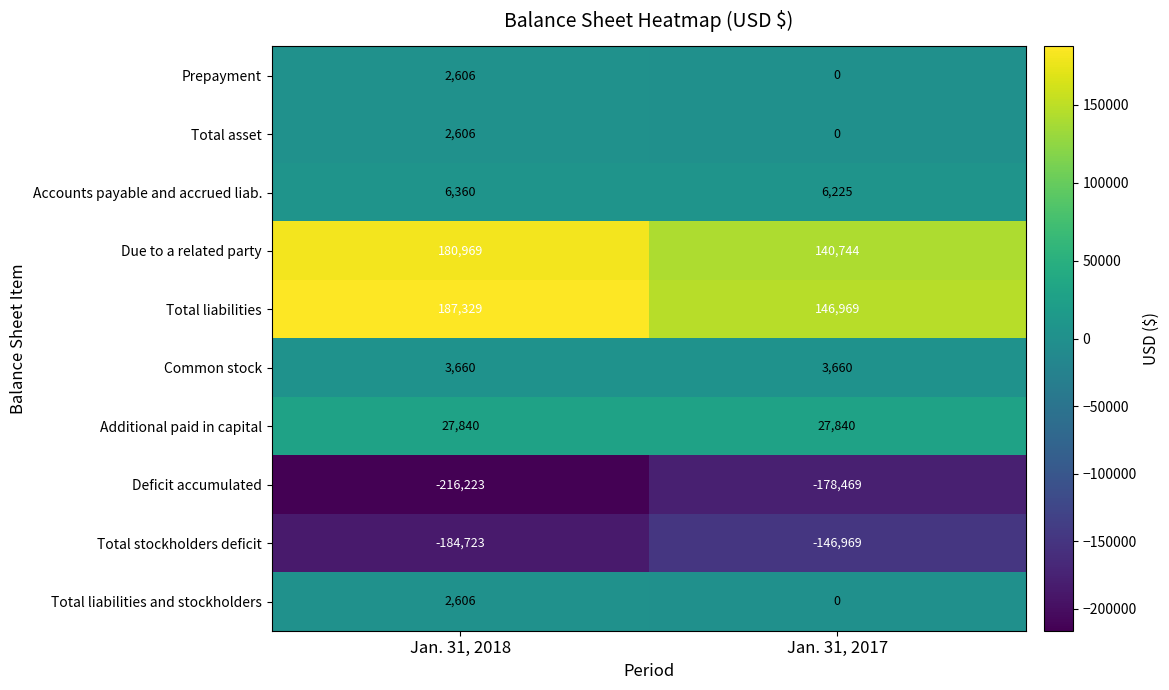

What is the sum of all Total liabilities and stockholders values?

2606